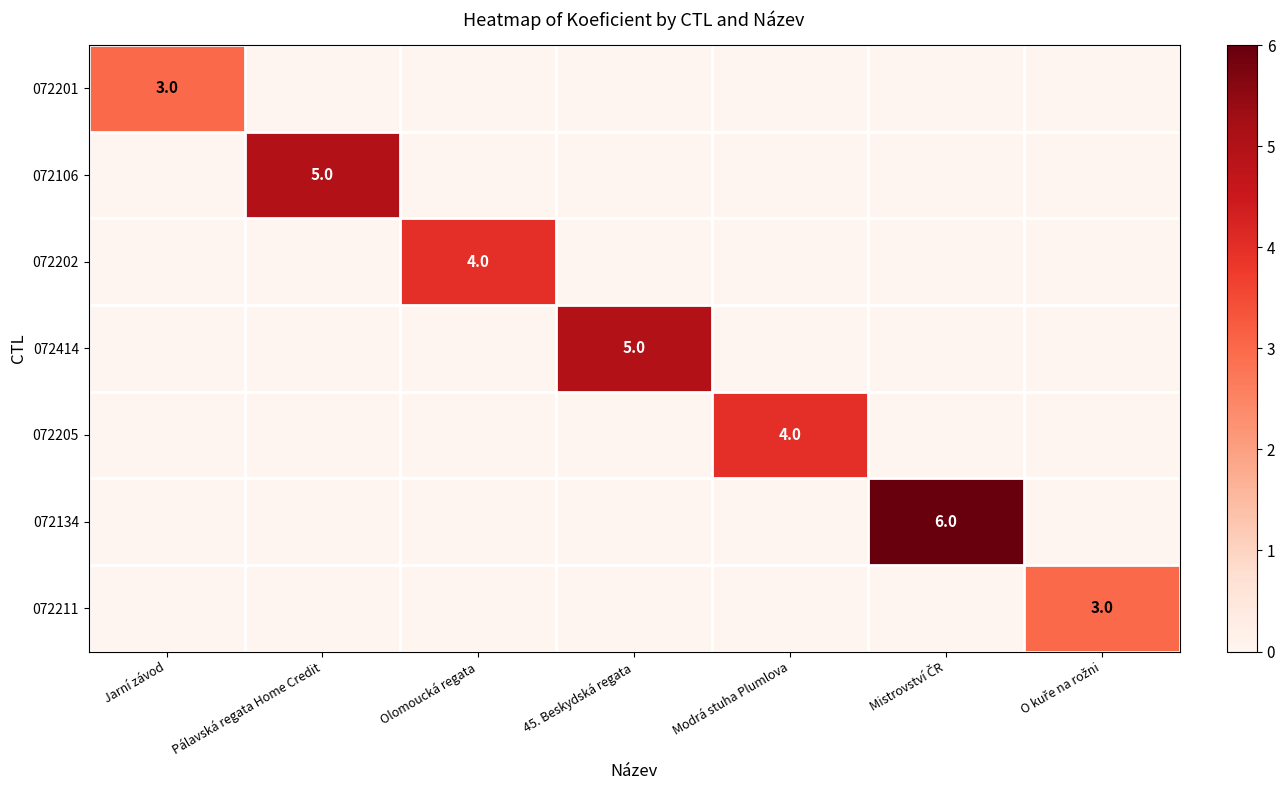

At which category is the sum across all series the highest?

Mistrovství ČR